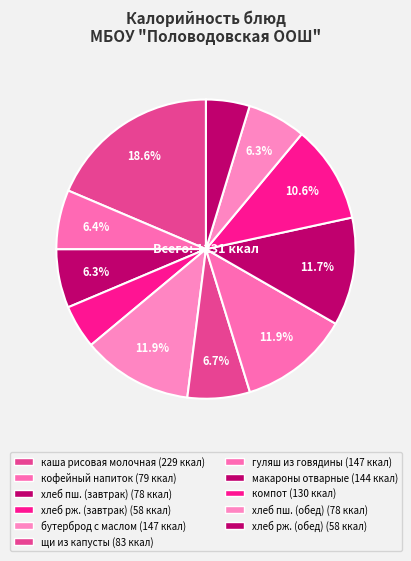

Count the number of slices in the pie.

11